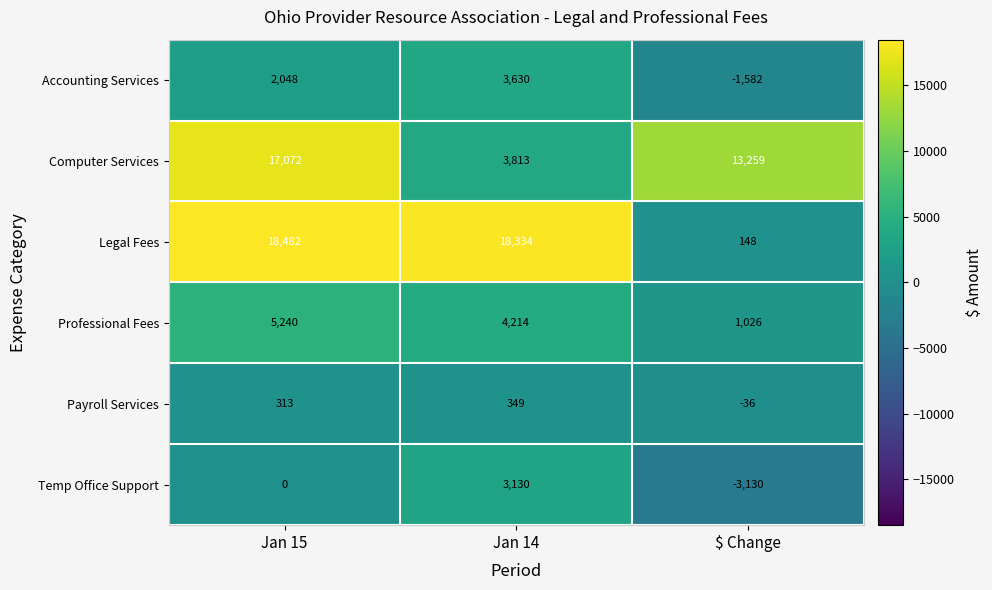

How many series are shown in this chart?

6